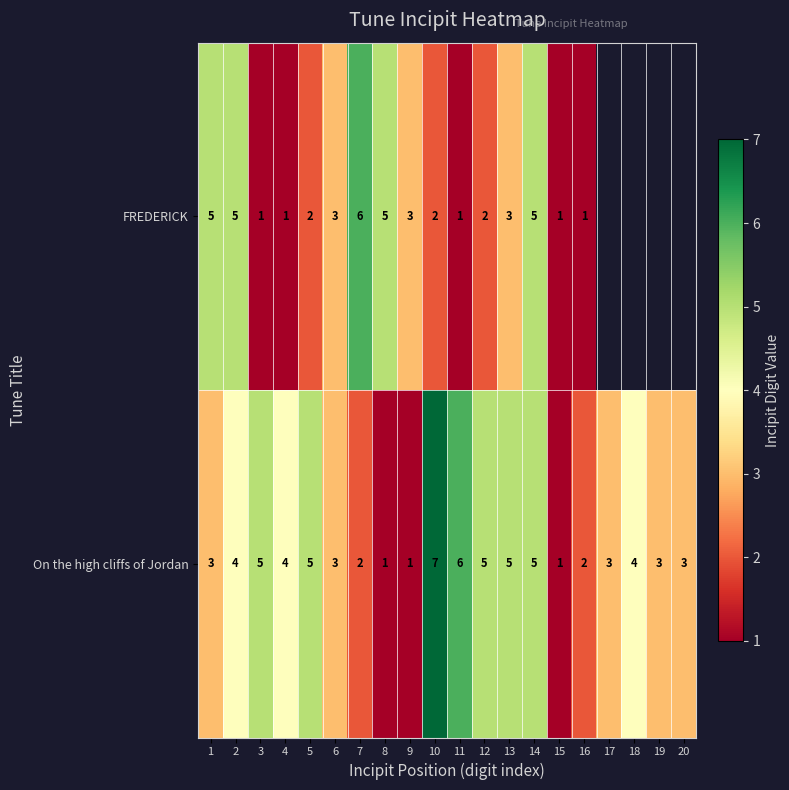

How many data points in On the high cliffs of Jordan are less than 4?

10